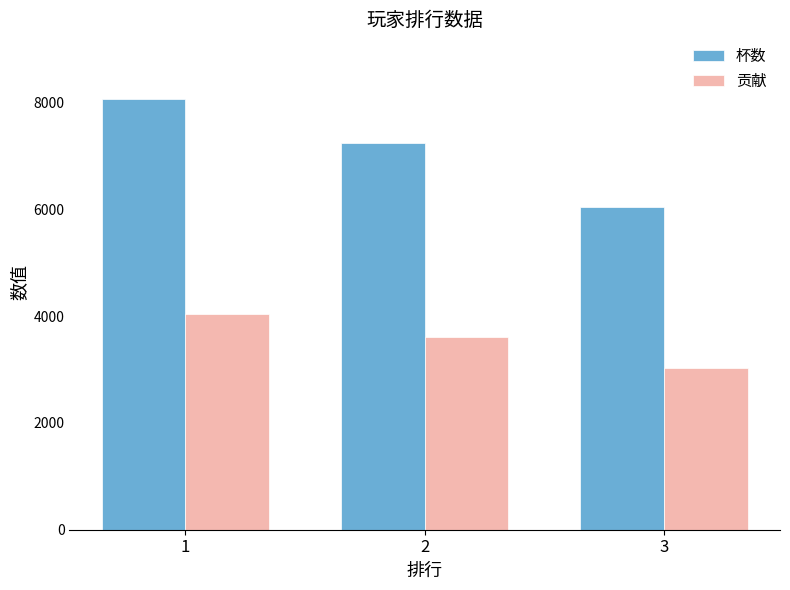

At which label does 杯数 reach its minimum?

3